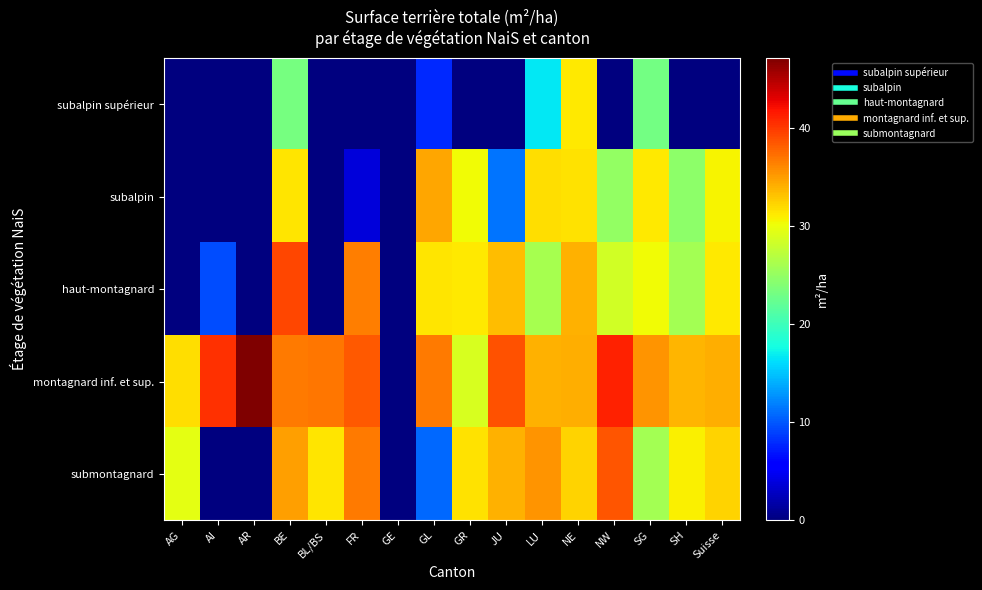

At BE, list the series in order from smallest to largest.

subalpin supérieur, subalpin, submontagnard, montagnard inf. et sup., haut-montagnard